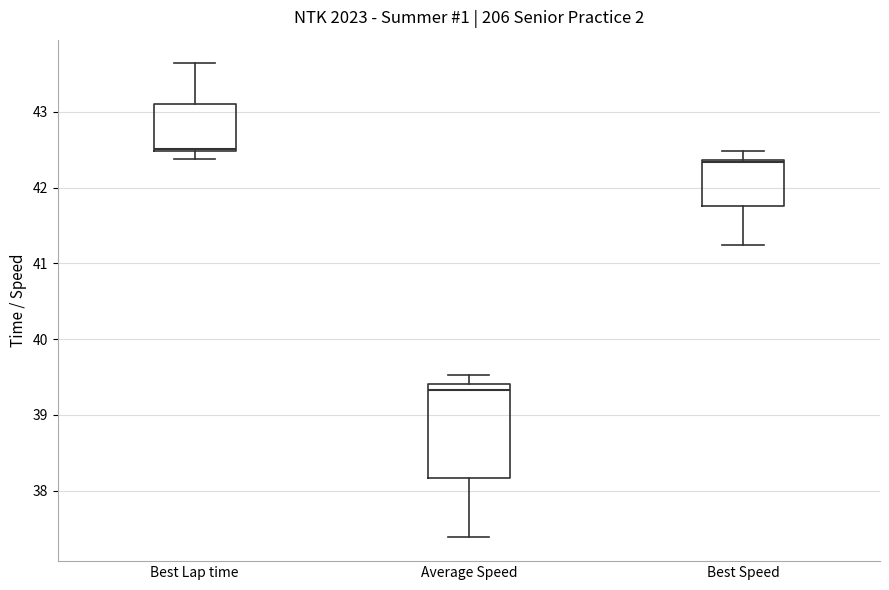

Reading left to right, read every box against the y-axis: the position of its median line, the range the box covers, and the ends of its whiskers. The values are not printed on the chart, so give them approximately, as read against the axis.

Best Lap time: median 42.5 (just above the box's lower edge), box 42.5 to 43.1, whiskers 42.4 to 43.6
Average Speed: median 39.3, box 38.2 to 39.4, whiskers 37.4 to 39.5
Best Speed: median 42.3, box 41.8 to 42.4, whiskers 41.2 to 42.5